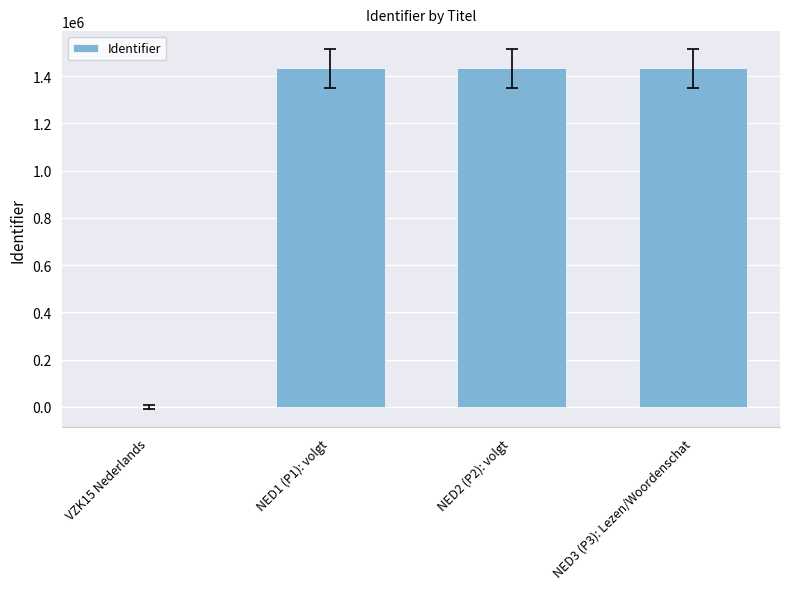

How many values are above zero?

3